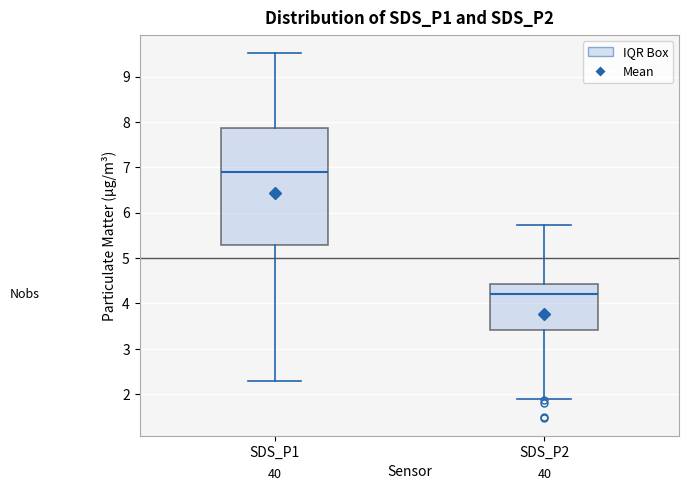

Reading left to right, transcribe this box plot: for each box, give where its median line is, the range the box spans, and where its two whiskers end, as read against the y-axis. The values are not printed on the chart, so give them approximately, as read against the axis.

SDS_P1: median 6.9, box 5.3 to 7.9, whiskers 2.3 to 9.5
SDS_P2: median 4.2, box 3.4 to 4.4, whiskers 1.9 to 5.7